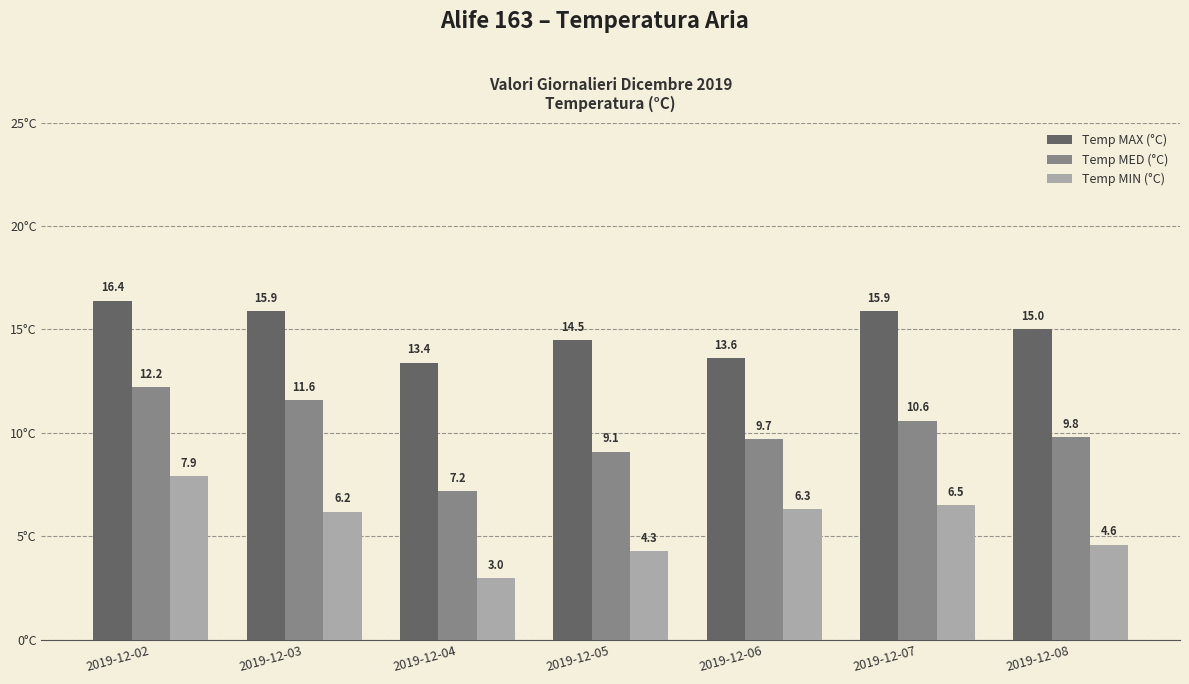

Read the Temp MED (°C) value at 2019-12-08.

9.8